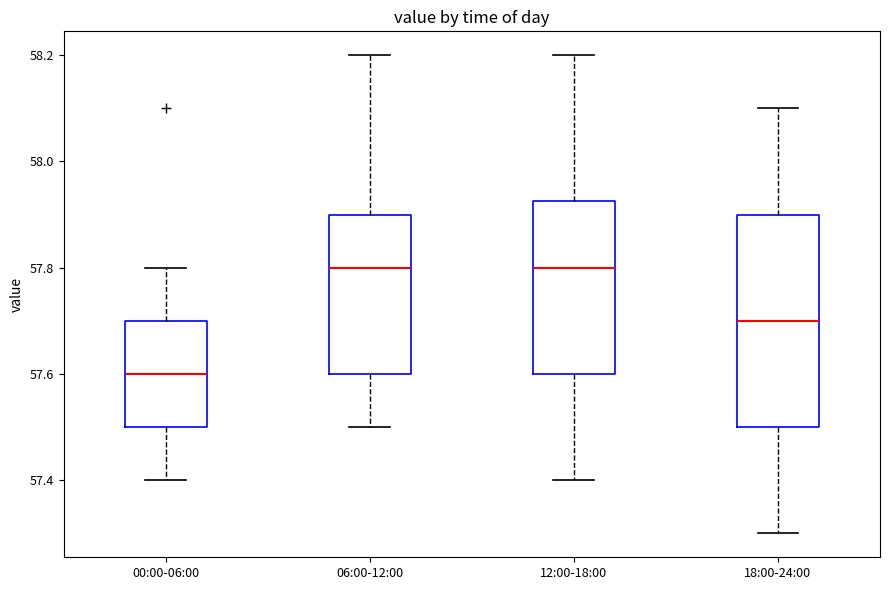

Reading left to right, read every box against the y-axis: the position of its median line, the range the box covers, and the ends of its whiskers. The values are not printed on the chart, so give them approximately, as read against the axis.

00:00-06:00: median 57.60, box 57.50 to 57.70, whiskers 57.40 to 57.80
06:00-12:00: median 57.80, box 57.60 to 57.90, whiskers 57.50 to 58.20
12:00-18:00: median 57.80, box 57.60 to 57.92, whiskers 57.40 to 58.20
18:00-24:00: median 57.70, box 57.50 to 57.90, whiskers 57.30 to 58.10